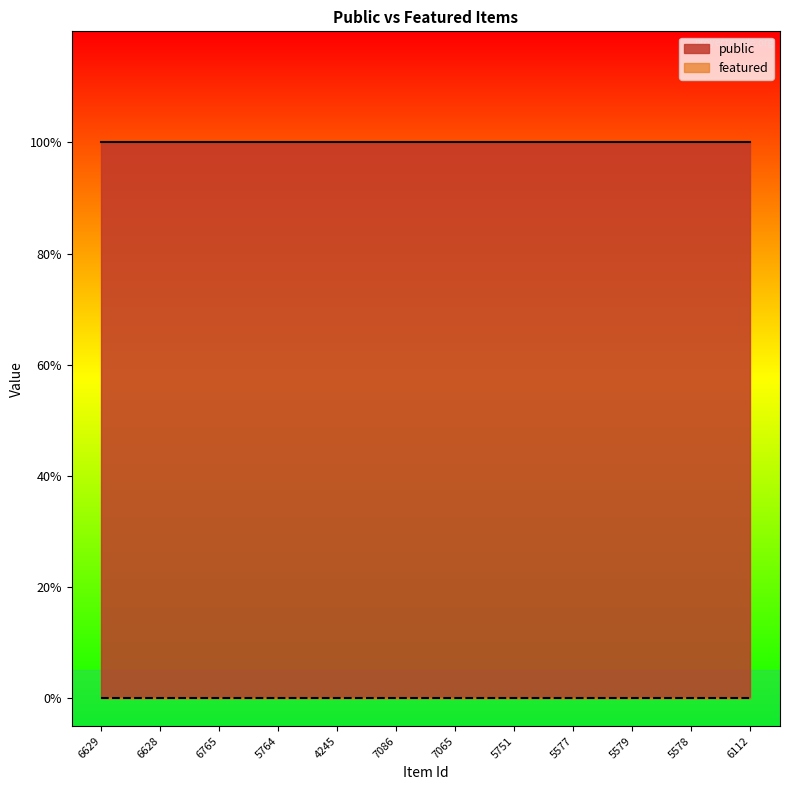

True or false: public has more than 1 points higher than both neighbors.

False